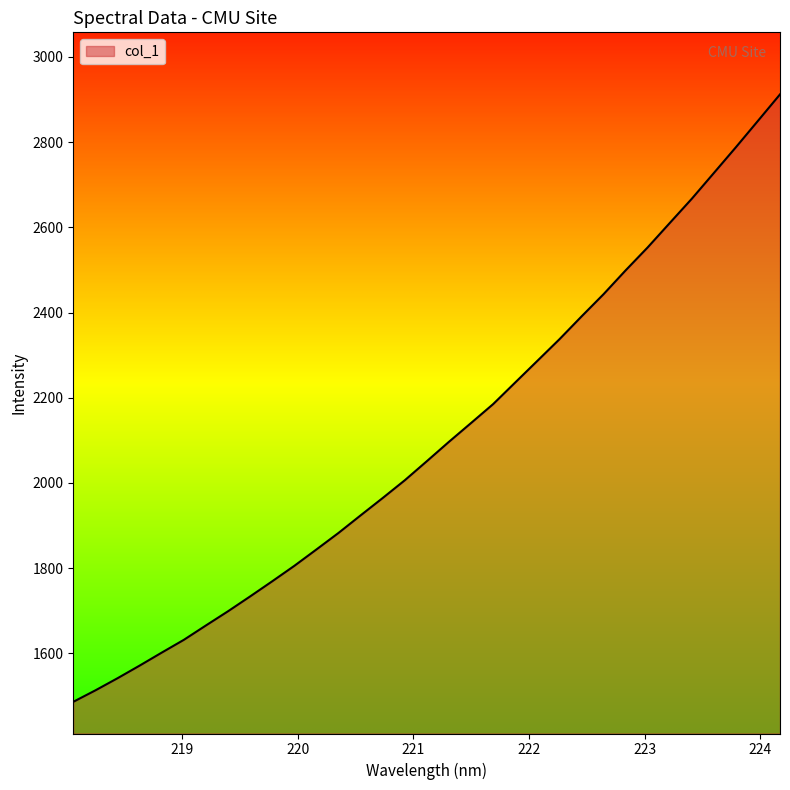

What is the minimum value shown in the chart?

1486.6